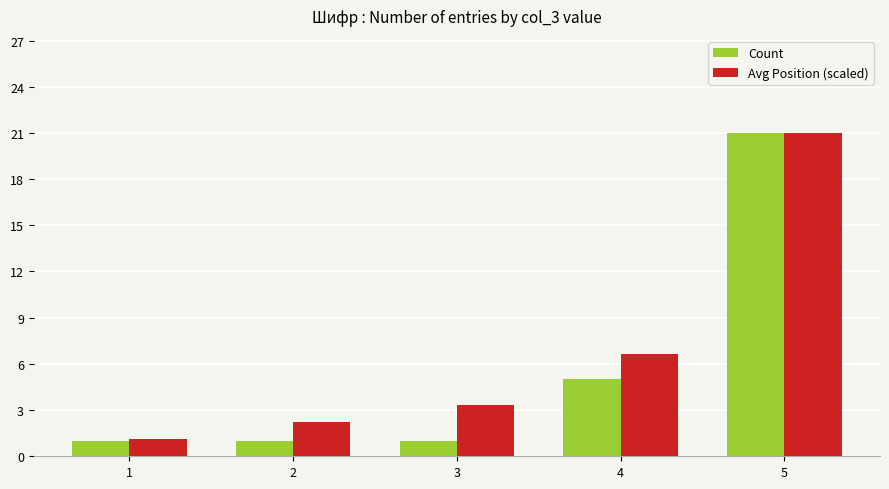

How many distinct data groups are displayed?

2